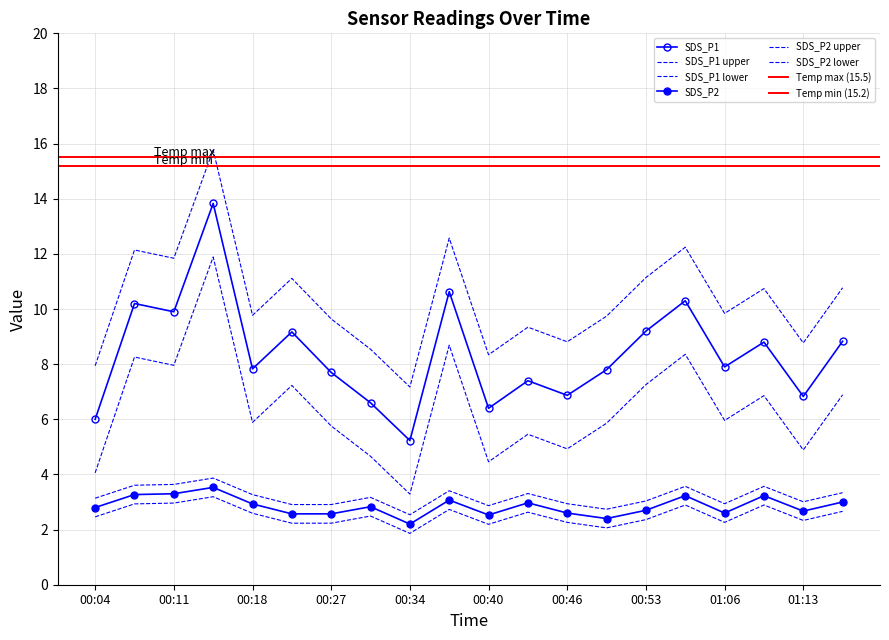

At which category is the sum across all series the highest?

00:14